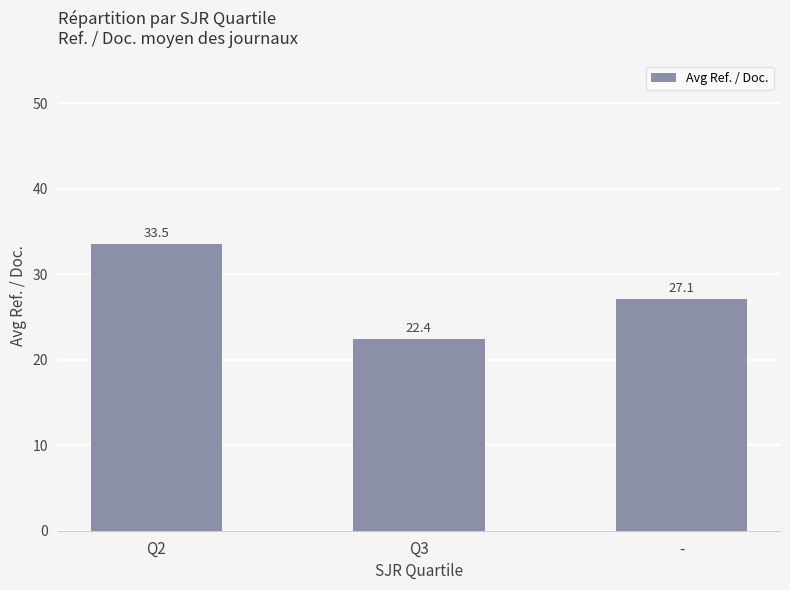

Reading left to right, extract all data points from this chart.

33.5	22.4	27.1